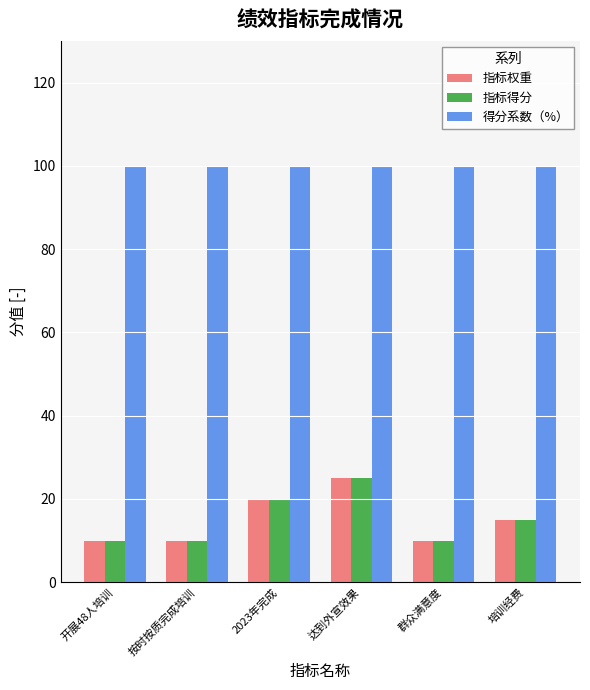

What is the approximate value of 指标得分 at 培训经费?

15